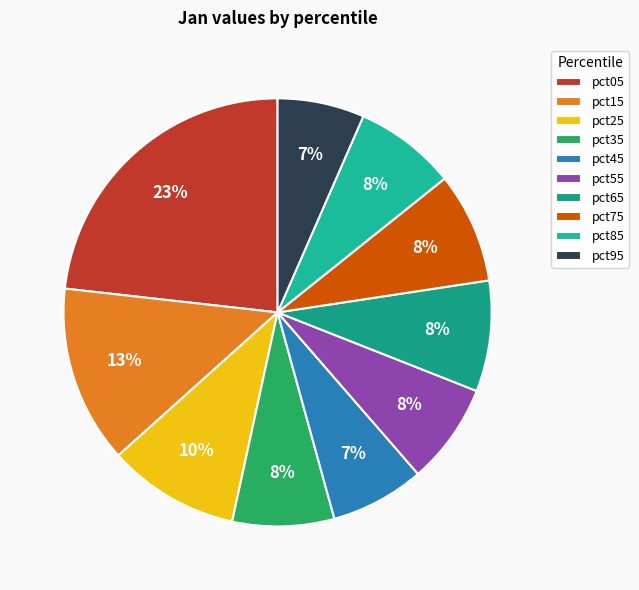

Which slice is the largest?

pct05